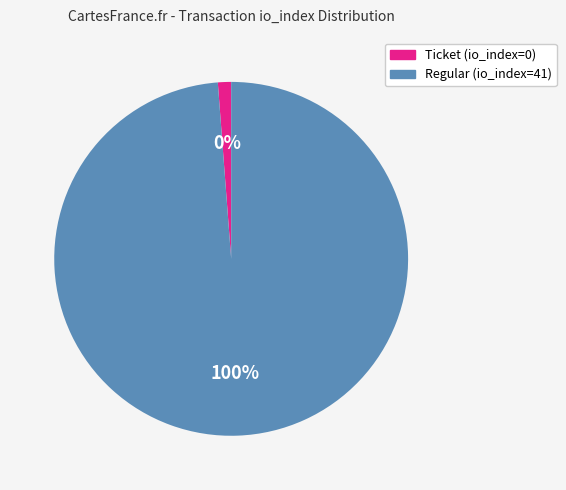

Count the number of slices in the pie.

2